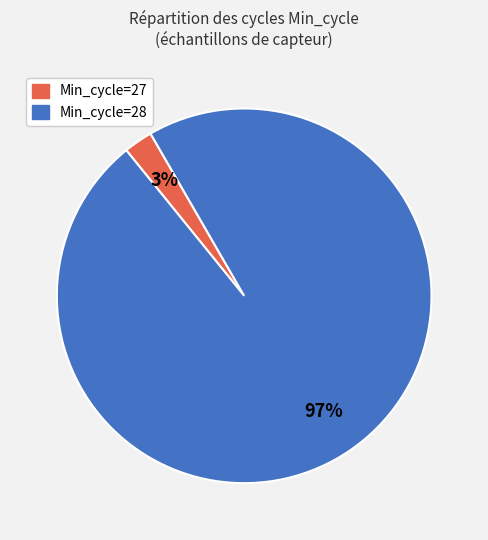

True or false: Min_cycle=27 accounts for 3% of the total.

True